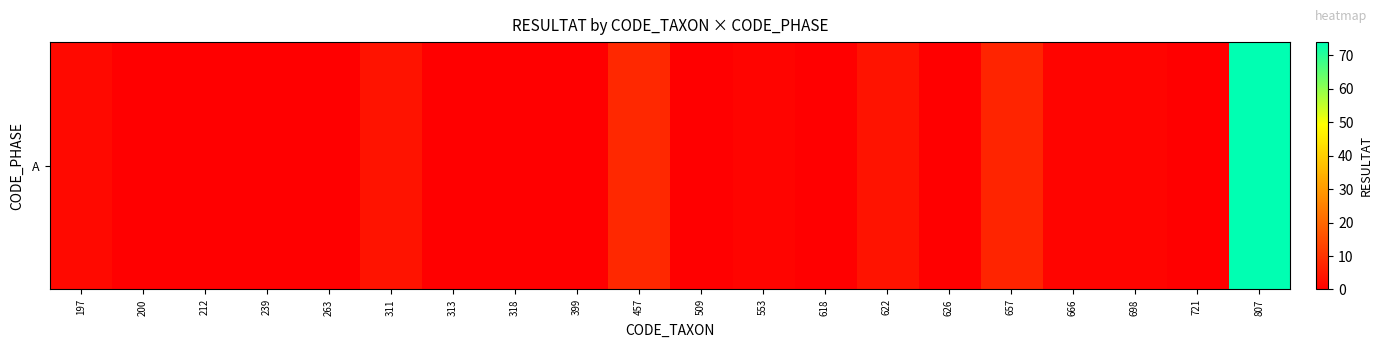

List the labels in order of value, largest first.

807, 457, 657, 311, 622, 197, 553, 666, 698, 200, 212, 239, 263, 313, 318, 399, 509, 618, 626, 721